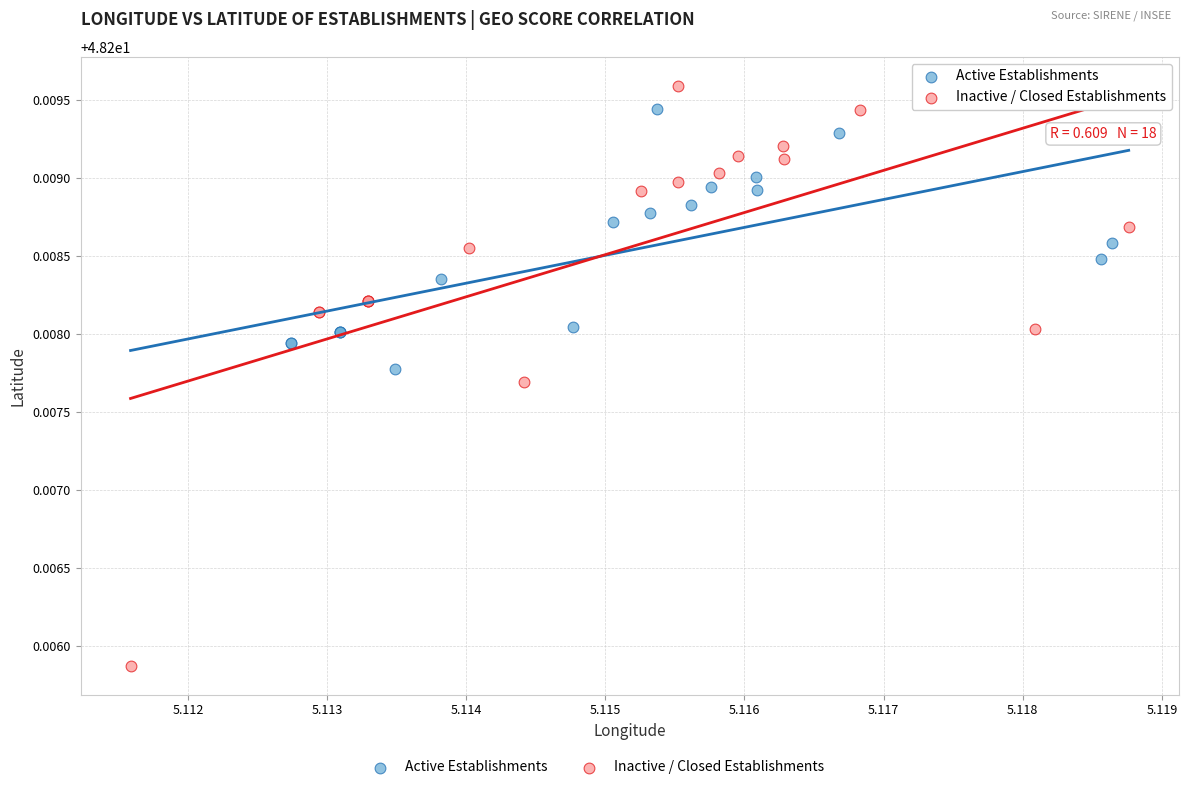

Which series reaches the minimum Y coordinate?

Inactive / Closed Establishments